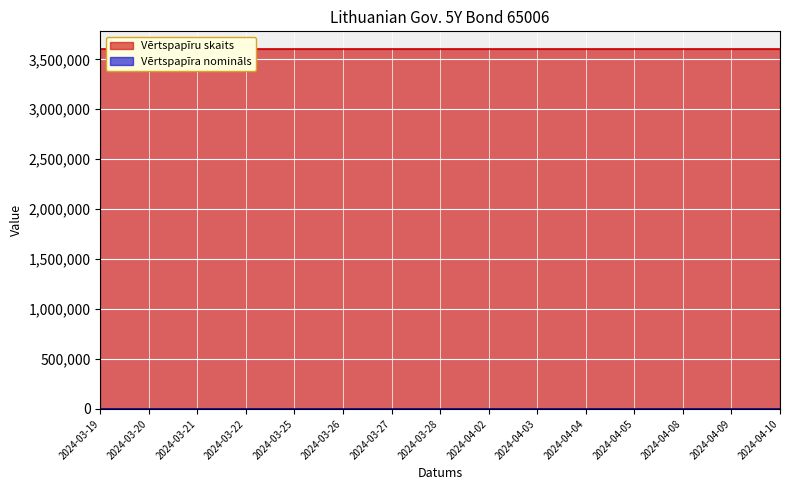

The value of Vērtspapīra nomināls at 2024-03-27 is 100. True or false?

True